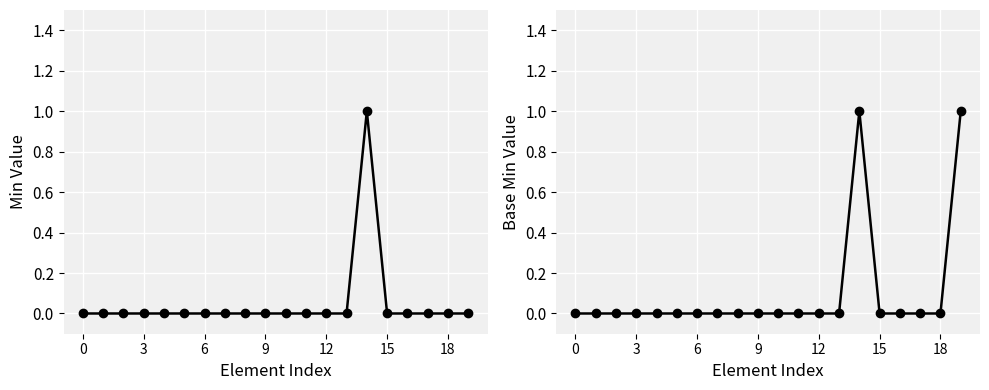

Where is the first local maximum for Base Min?

14